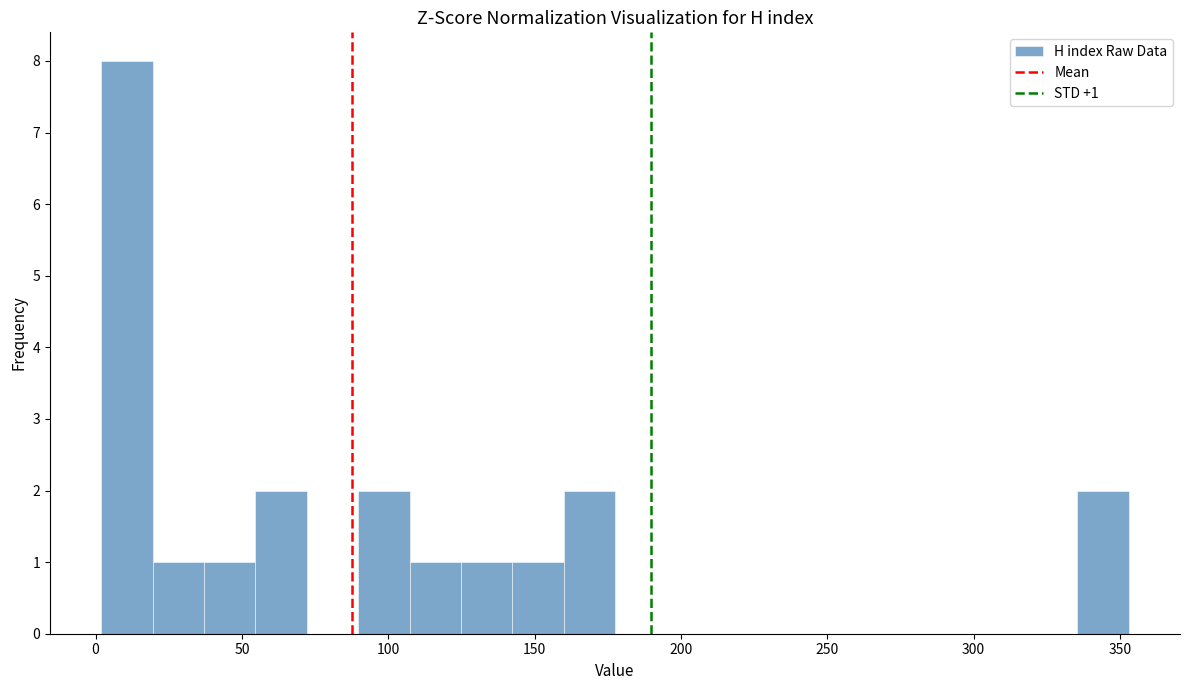

Around what value on the x-axis is the tallest bar? Give the approximate position of its centre, as read against the axis.

10